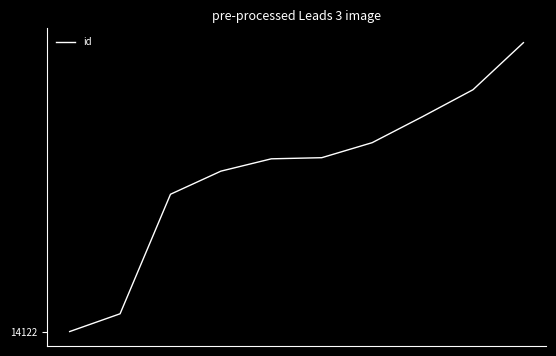

Does the chart have visible grid lines?

No